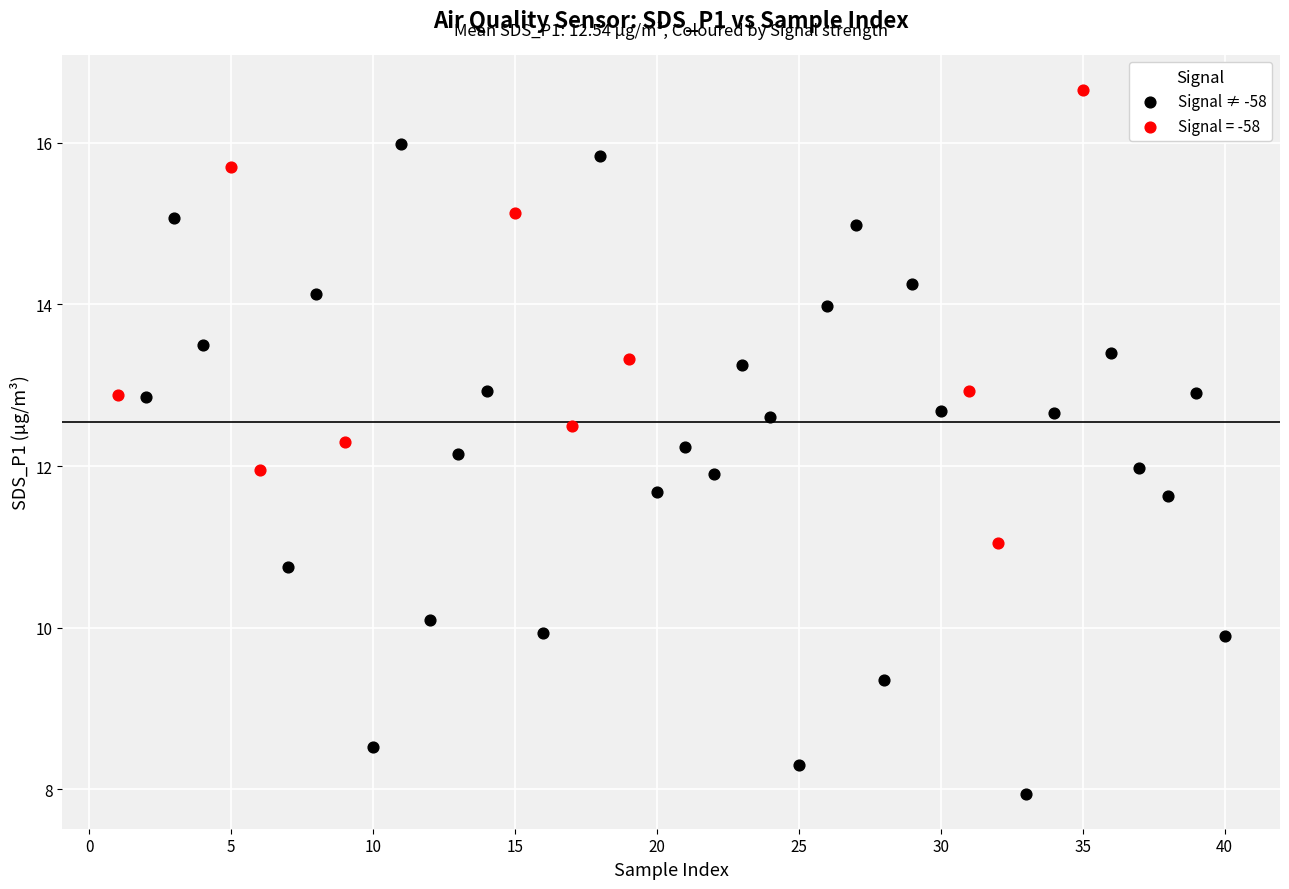

Which series reaches the minimum Y coordinate?

Signal ≠ -58